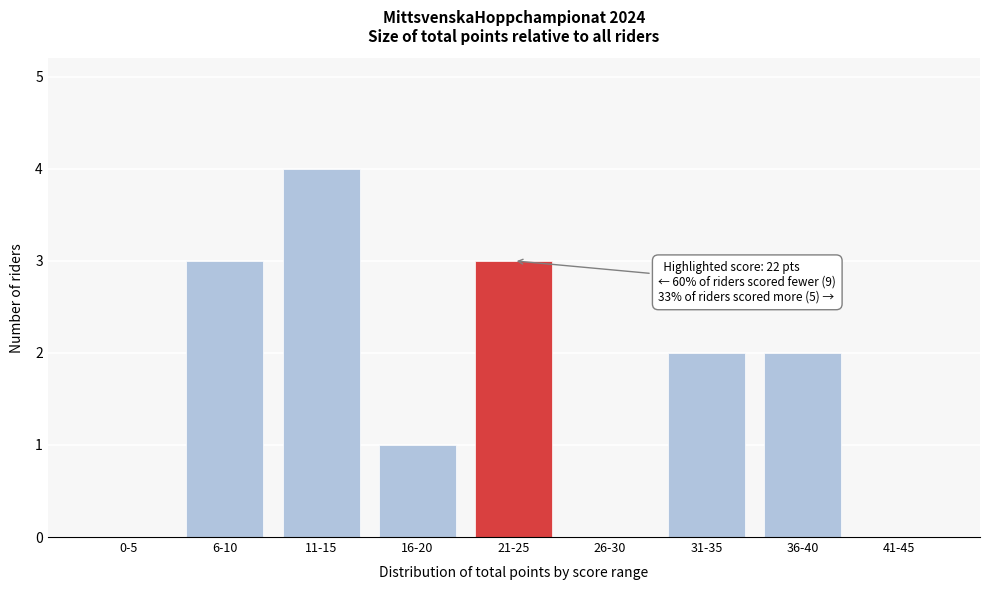

Reading left to right, extract all data points from this chart.

0-5=0	6-10=3	11-15=4	16-20=1	21-25=3	26-30=0	31-35=2	36-40=2	41-45=0